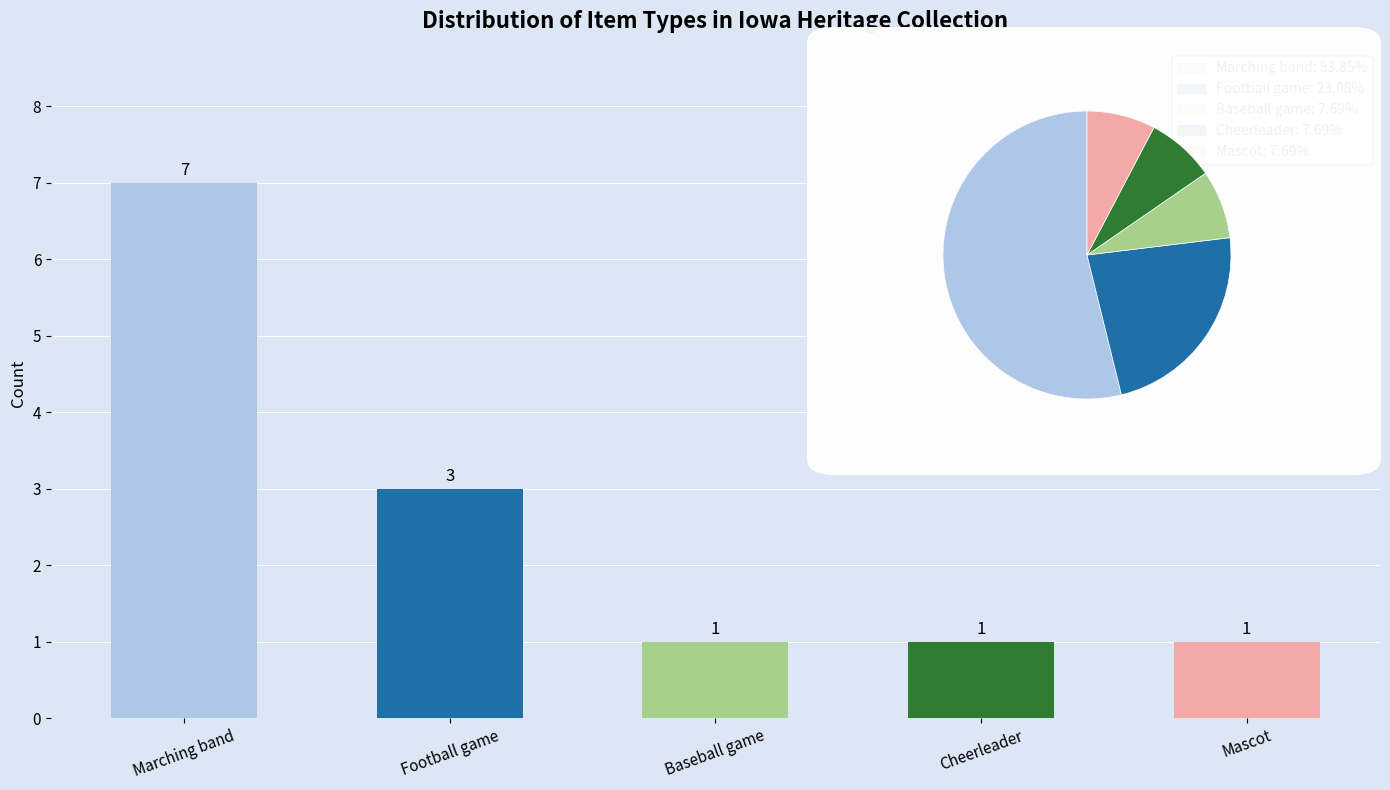

Between Marching band and Baseball game, which is larger?

Marching band